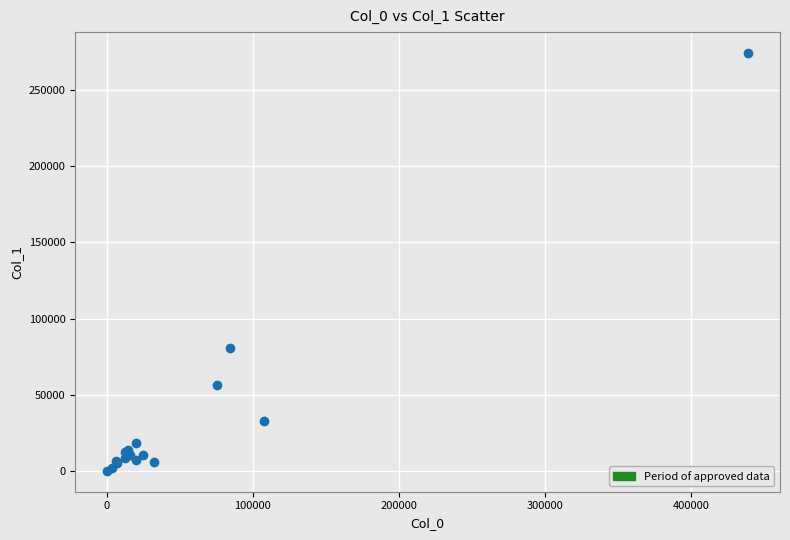

What Y value in the scatter plot is closest to 137250?

80904